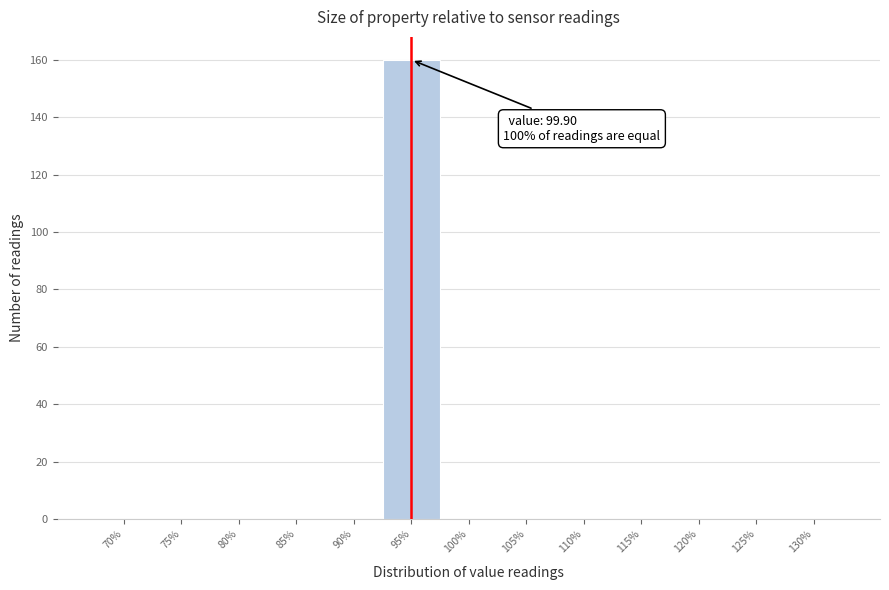

Reading left to right, what are all the values shown in this chart?

70%=0	75%=0	80%=0	85%=0	90%=0	95%=160	100%=0	105%=0	110%=0	115%=0	120%=0	125%=0	130%=0